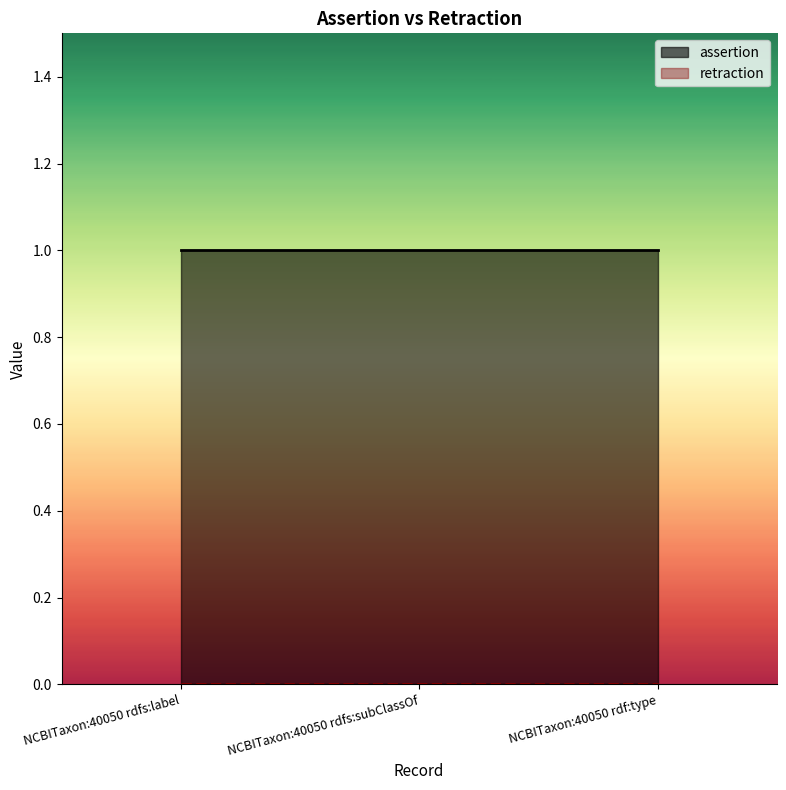

Reading left to right, transcribe all the data shown in this chart.

assertion: 1	1	1
retraction: 0	0	0